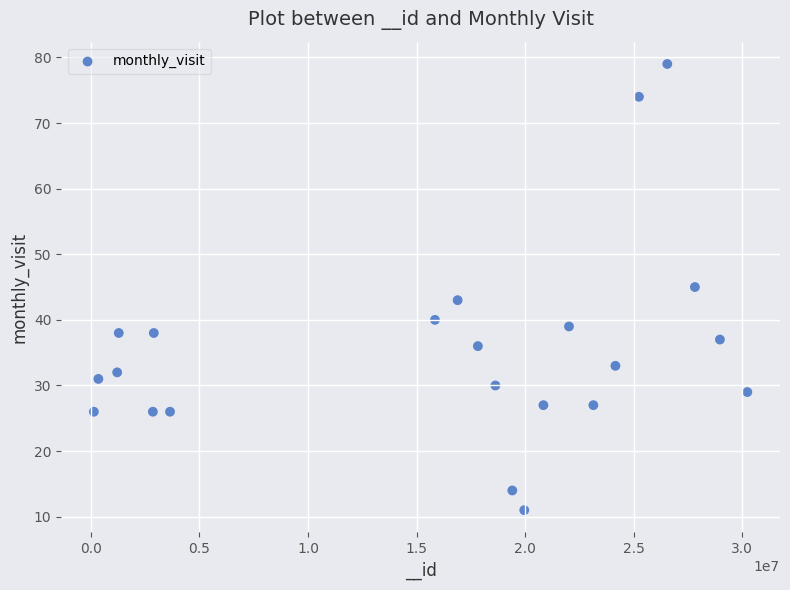

What is the range of Y values (max minus min)?

68